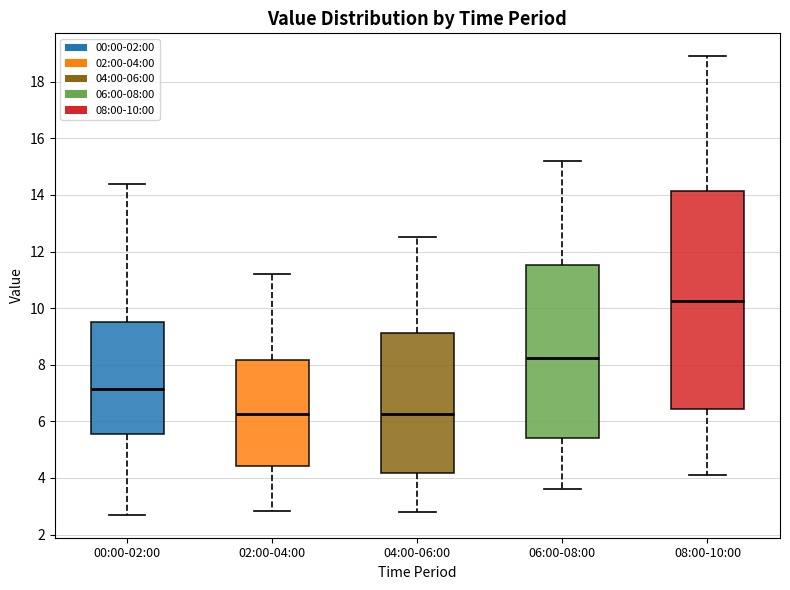

Where does the median line of the box for 04:00-06:00 sit on the y-axis? The values are not printed on the chart, so give them approximately, as read against the axis.

6.2